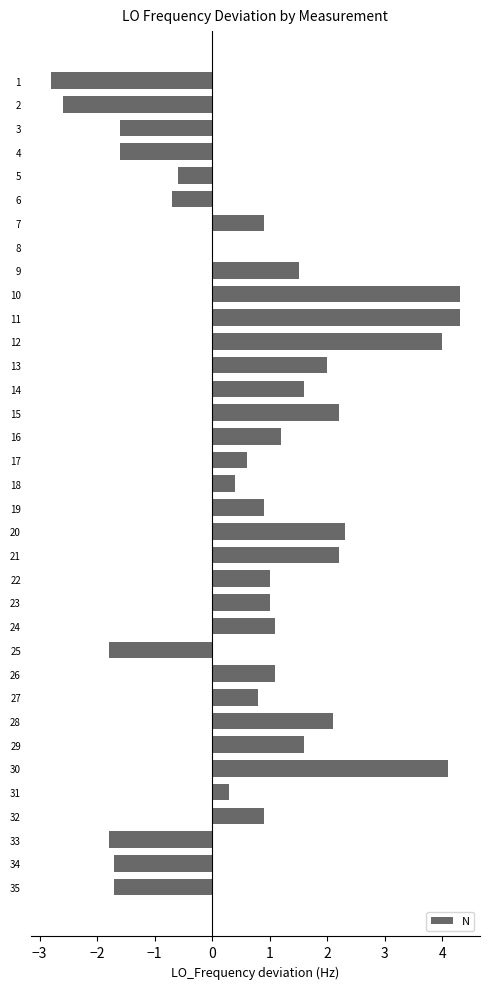

The chart shows a value of -1.6 at 4. True or false?

True